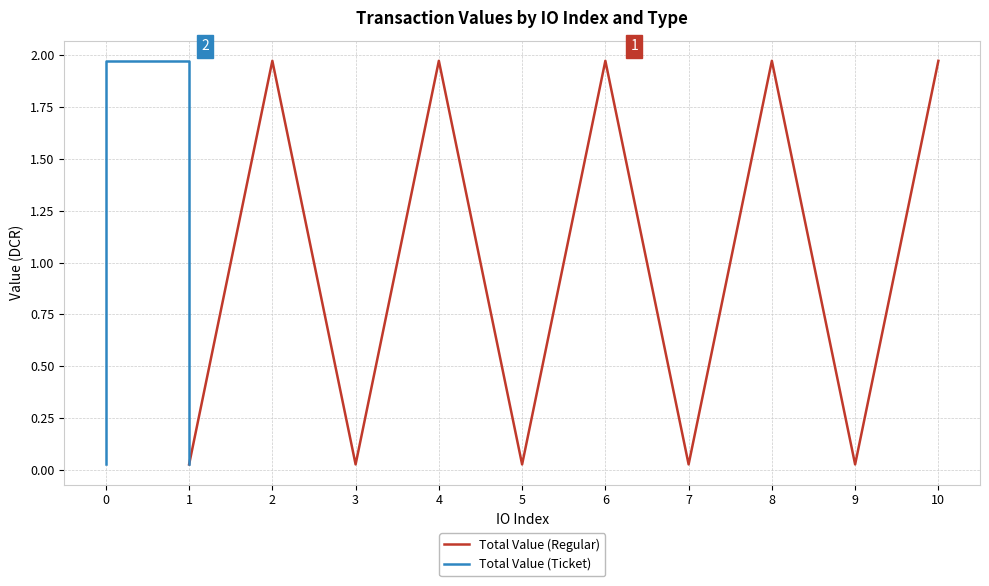

True or false: Total Value (Ticket) has a value of 0.8 at 1.

False